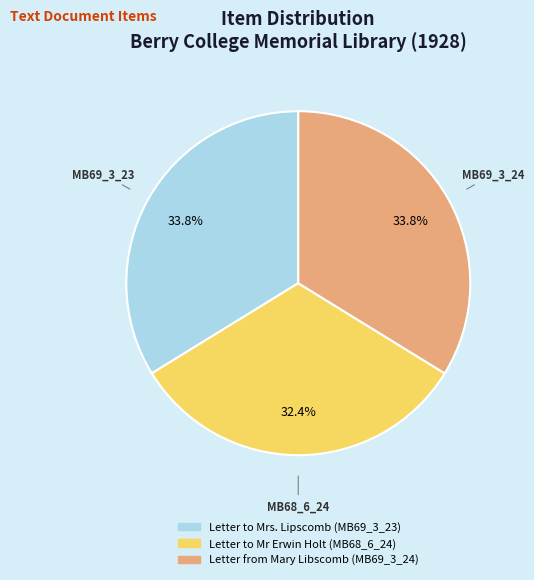

Is Letter to Mrs. Lipscomb (MB69_3_23) the majority of the pie?

No